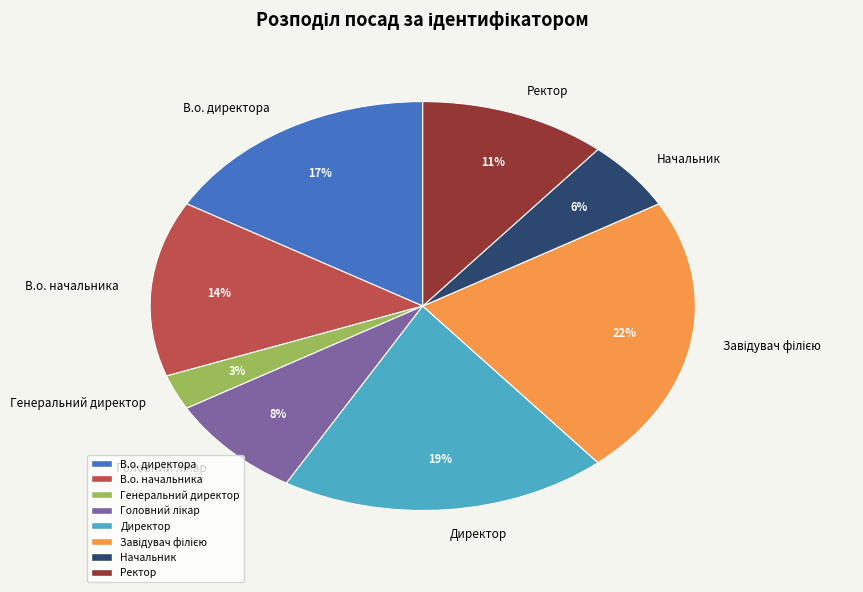

Is there a majority slice in this chart?

No